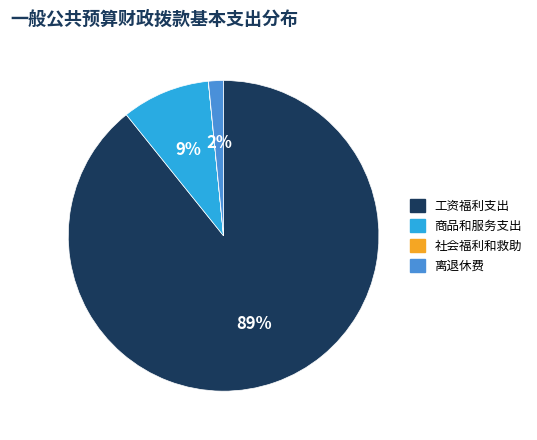

Combined, do 工资福利支出 and 商品和服务支出 account for over 50%?

Yes